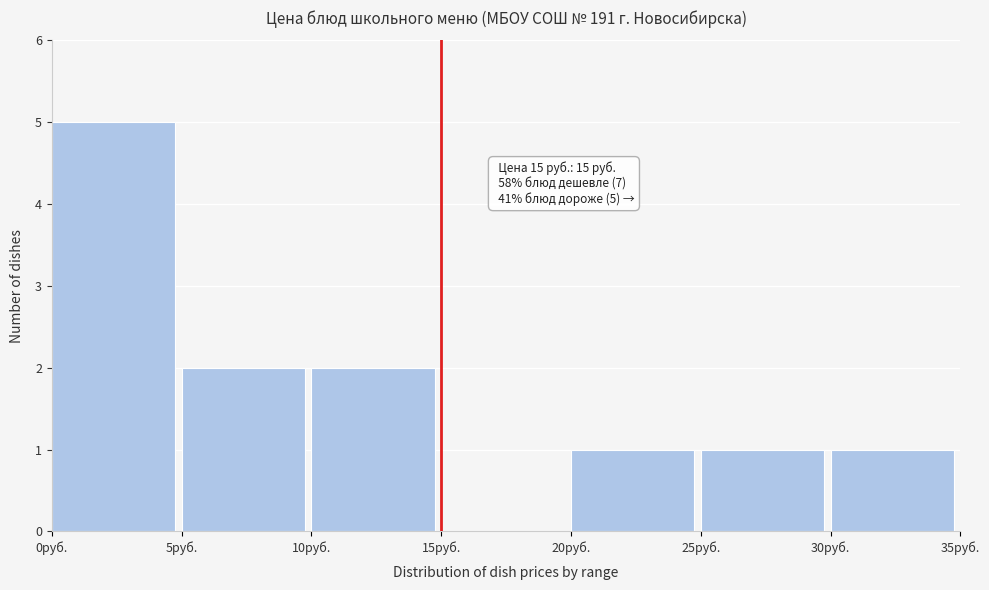

Which range on the x-axis has the tallest bar?

0 to 5